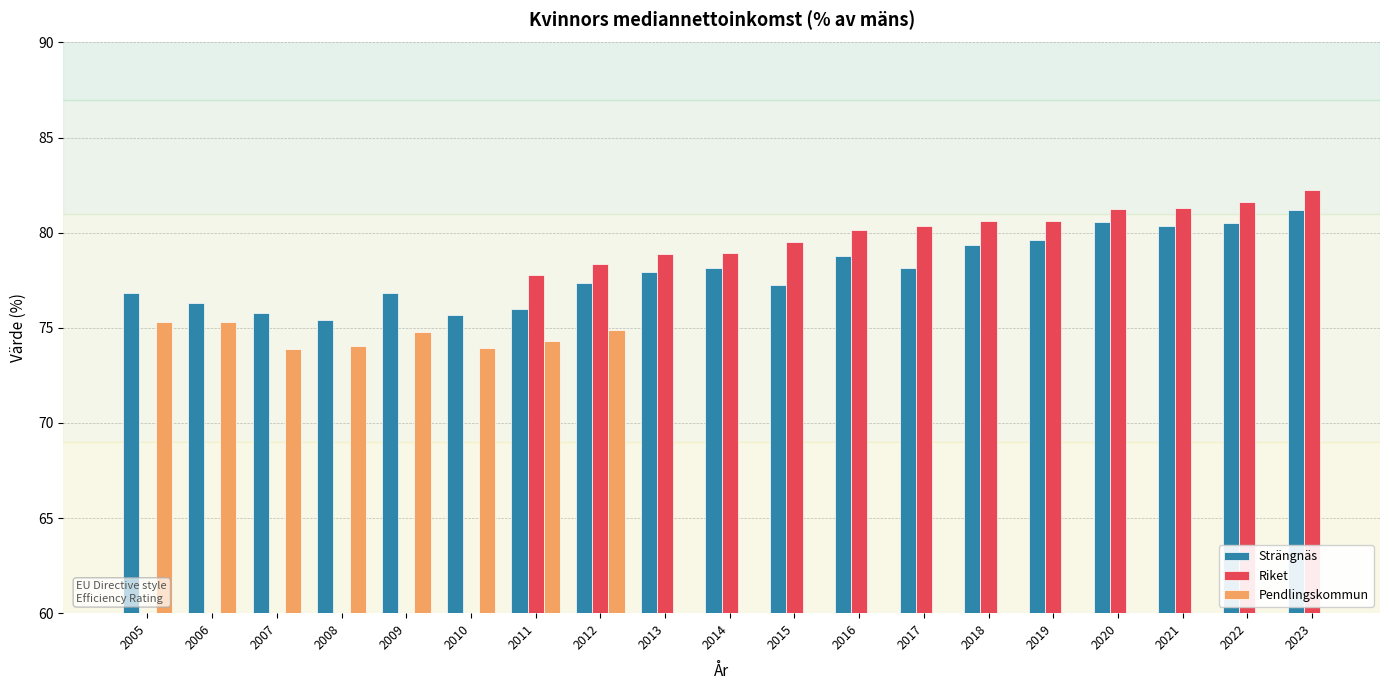

Where is Pendlingskommun nearest to the value 74?

2008